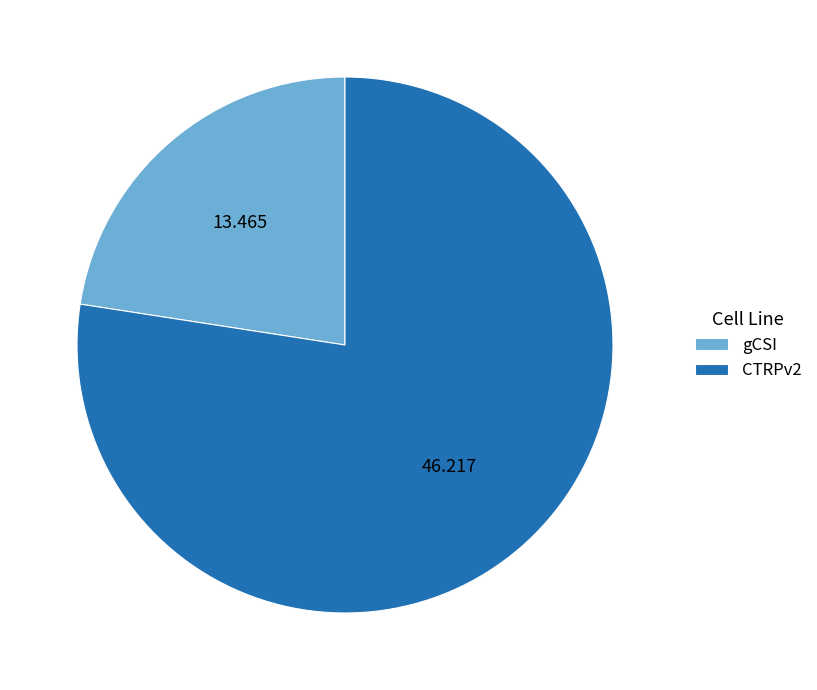

Which category has the biggest portion of the pie?

CTRPv2